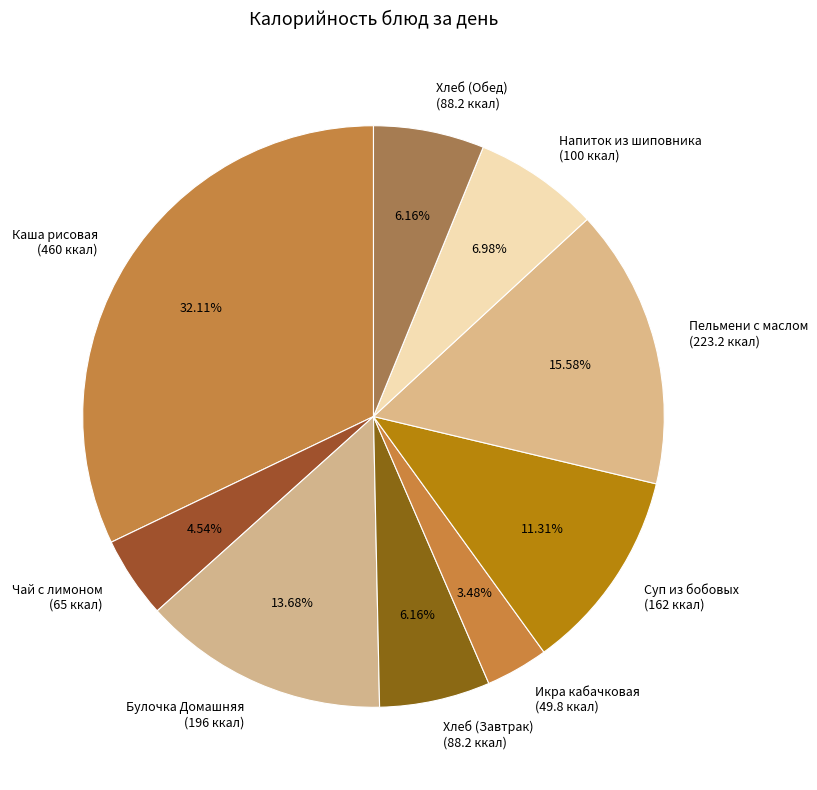

Is the sum of Напиток из шиповника (100 ккал) and Чай с лимоном (65 ккал) greater than half?

No